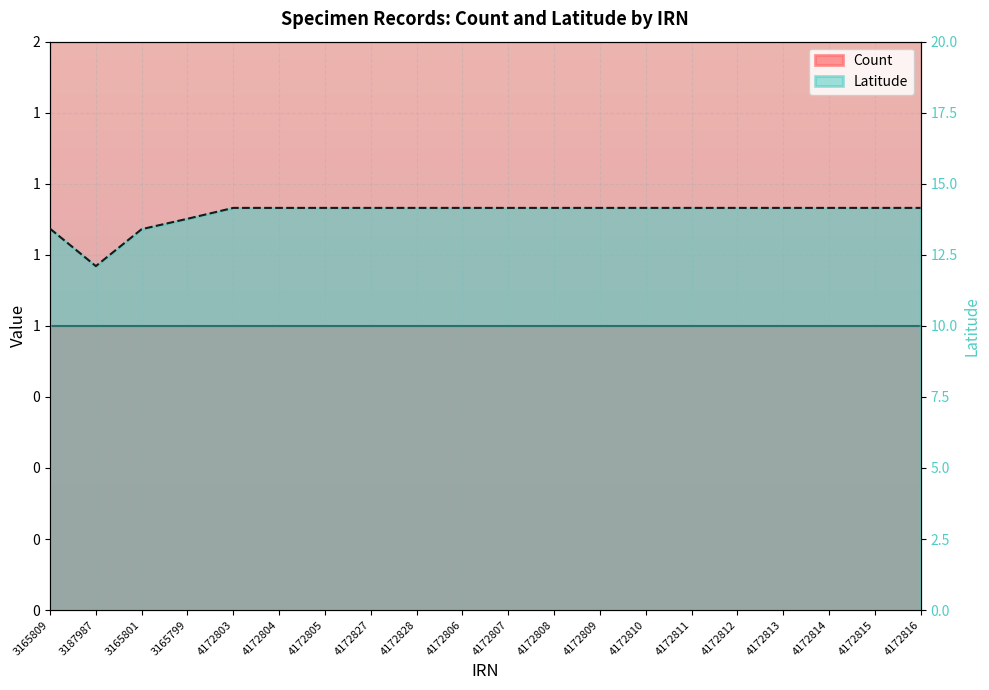

List the labels in order of value, smallest first.

3187987, 3165801, 3165809, 3165799, 4172803, 4172804, 4172805, 4172827, 4172828, 4172806, 4172807, 4172808, 4172809, 4172810, 4172811, 4172812, 4172813, 4172814, 4172815, 4172816